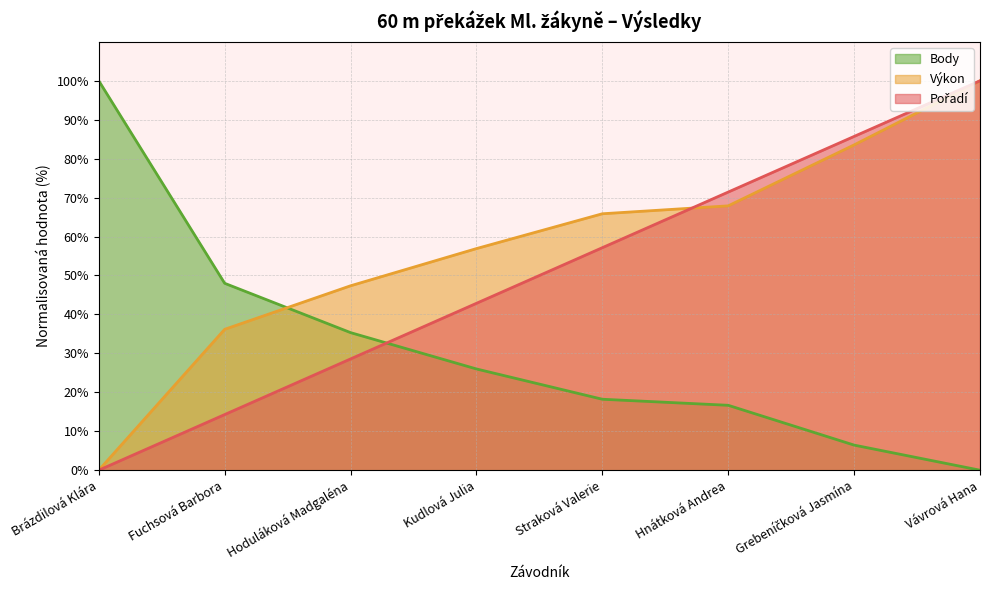

Which label corresponds to the largest value in the chart?

Vávrová Hana